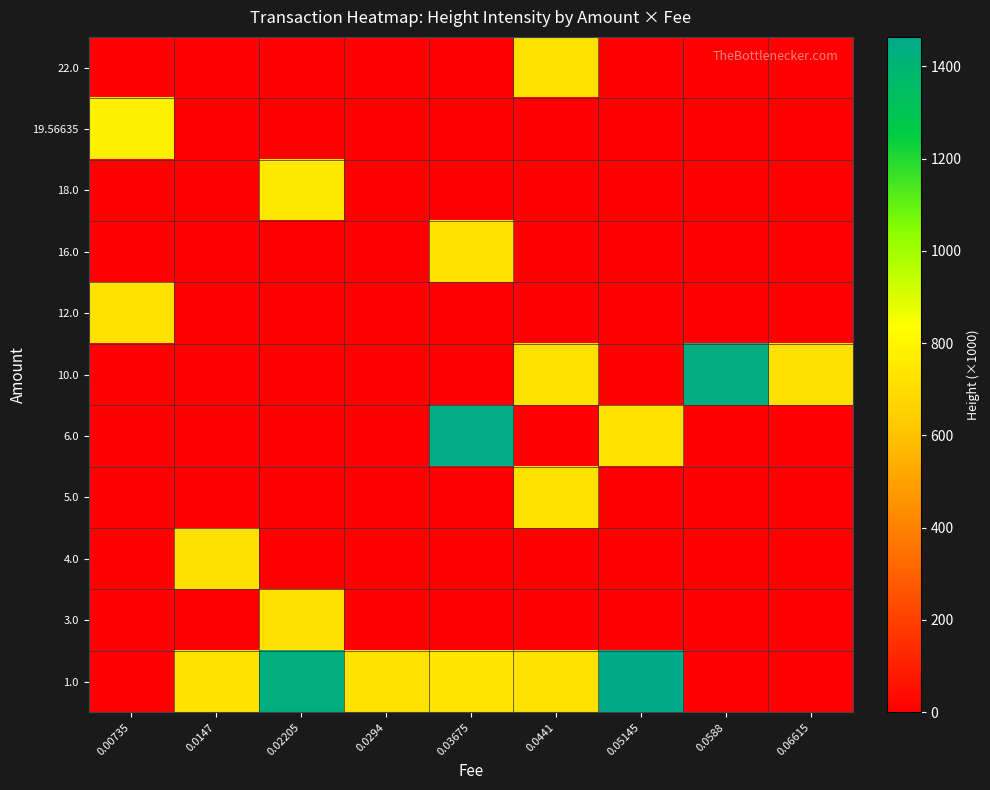

Rank the series at 0.0147 from highest to lowest value.

1.0, 4.0, 22.0, 19.56635, 18.0, 16.0, 12.0, 10.0, 6.0, 5.0, 3.0